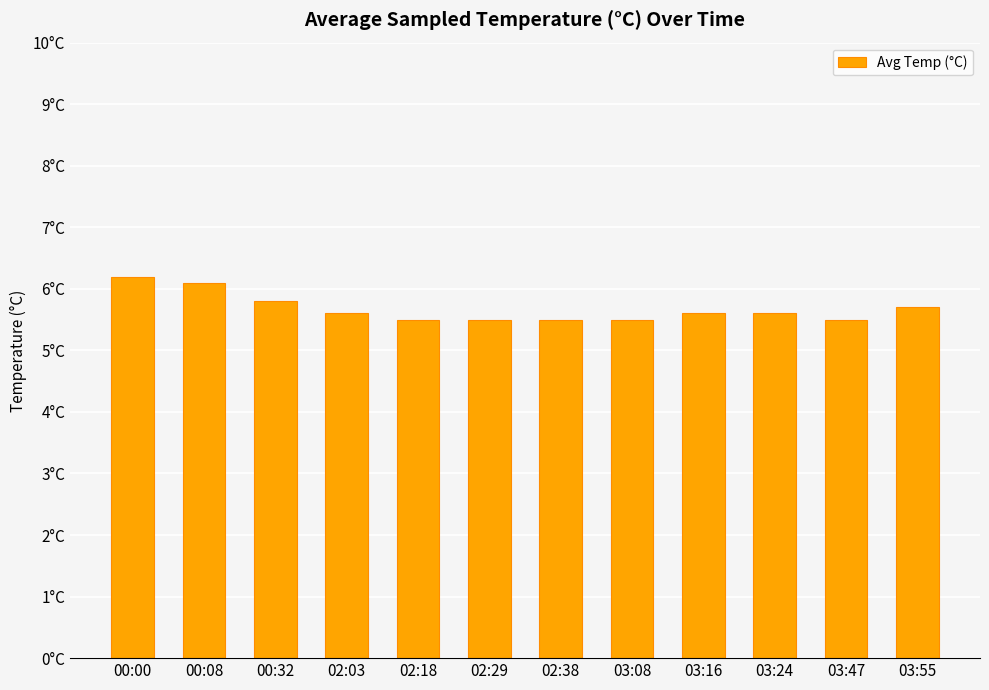

Which label corresponds to the smallest value in the chart?

02:18